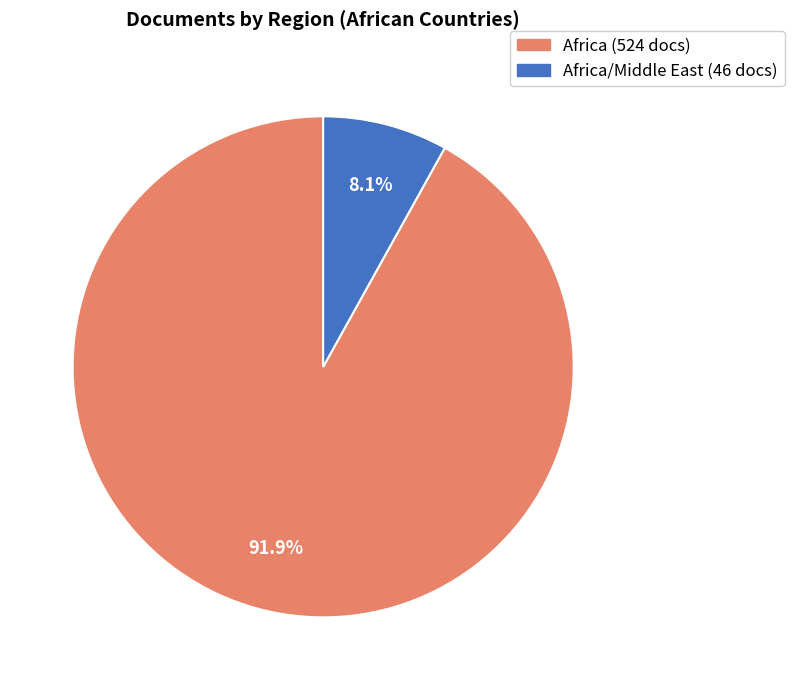

Is there any slice that represents more than half of the pie?

Yes